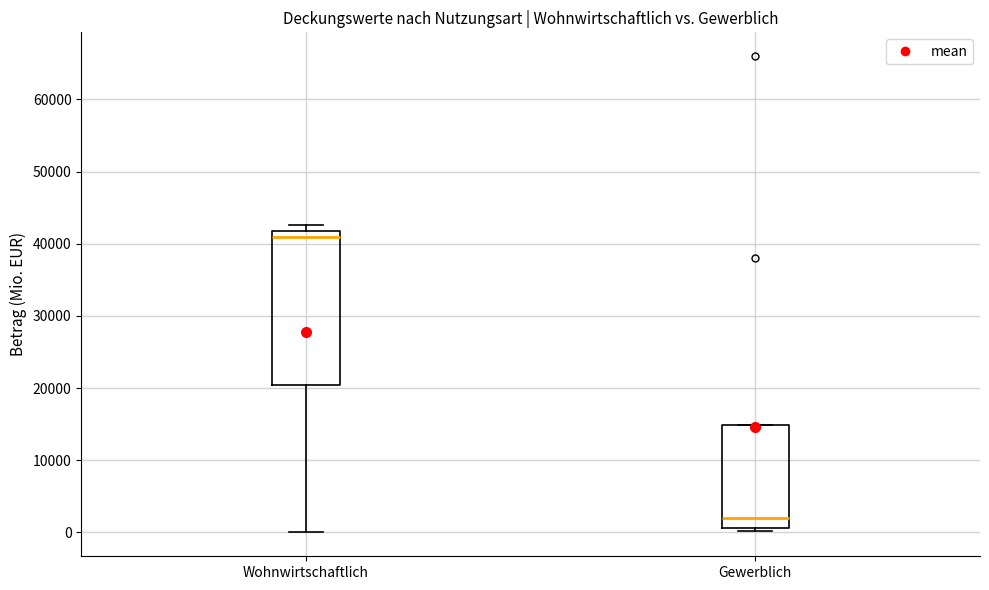

Comparing the boxes themselves (not the whiskers), which one is the tallest?

Wohnwirtschaftlich